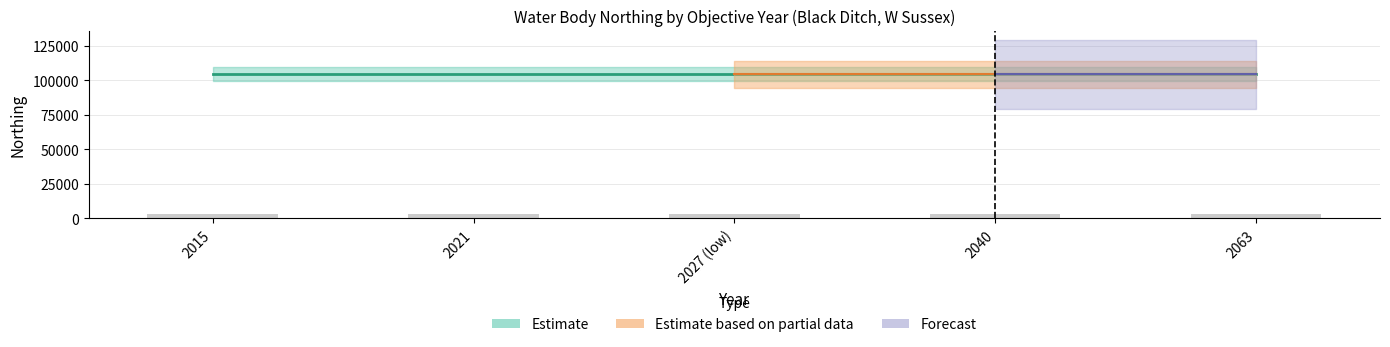

How many groups of bars are there?

5